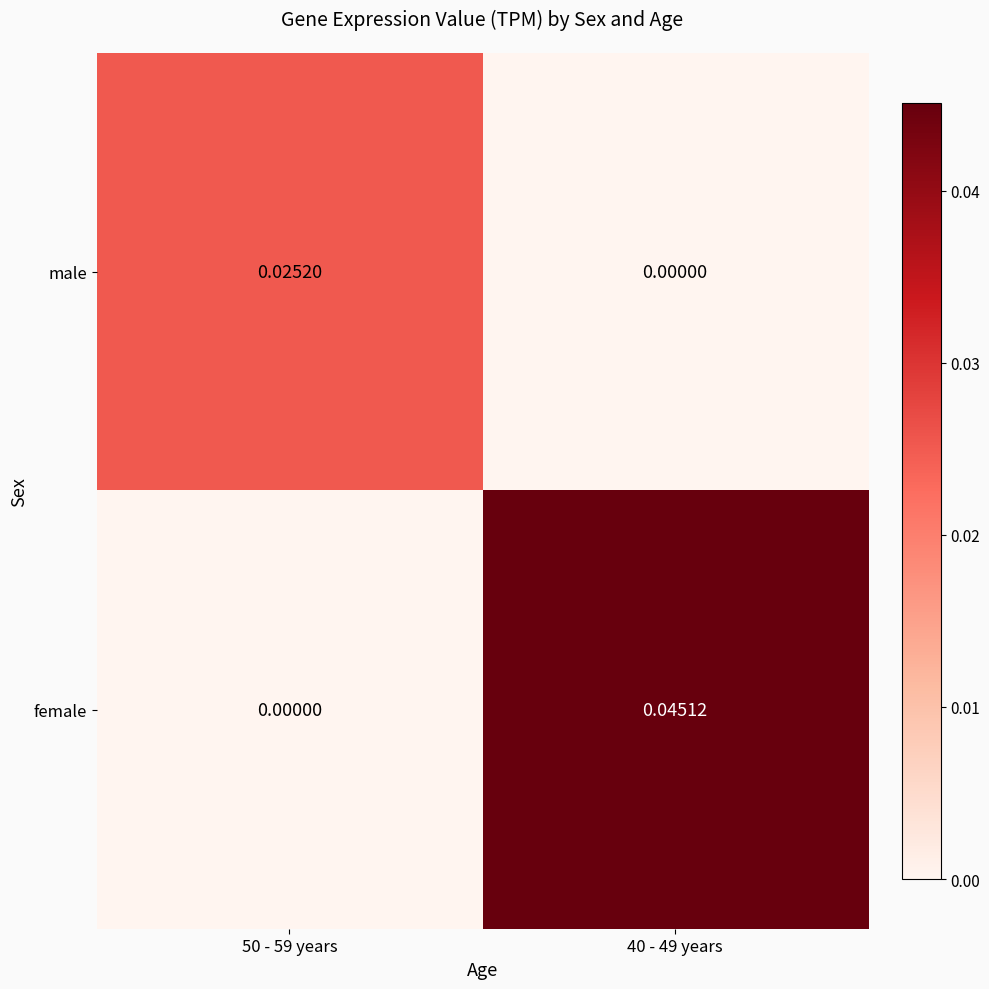

Rank the series by their maximum value, from lowest to highest.

male, female